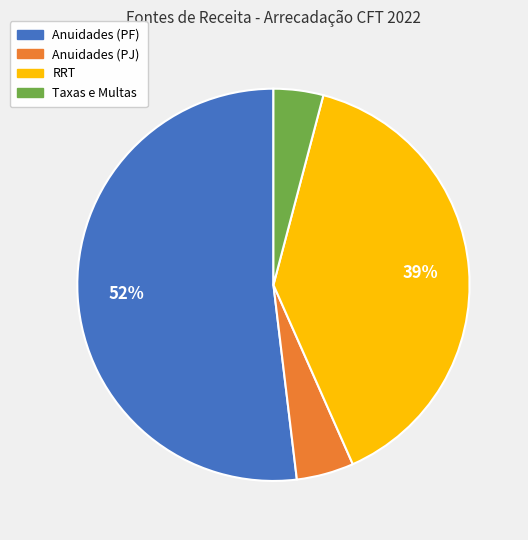

Is there a majority slice in this chart?

Yes